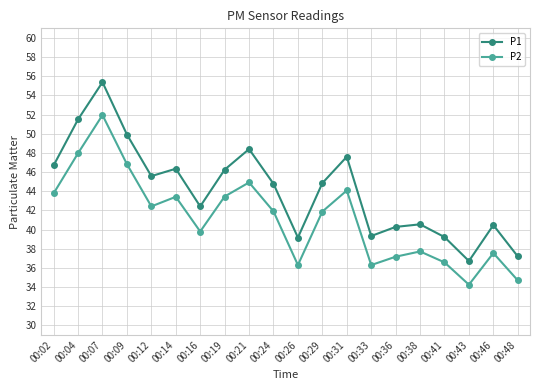

Rank the series by their average value, from lowest to highest.

P2, P1